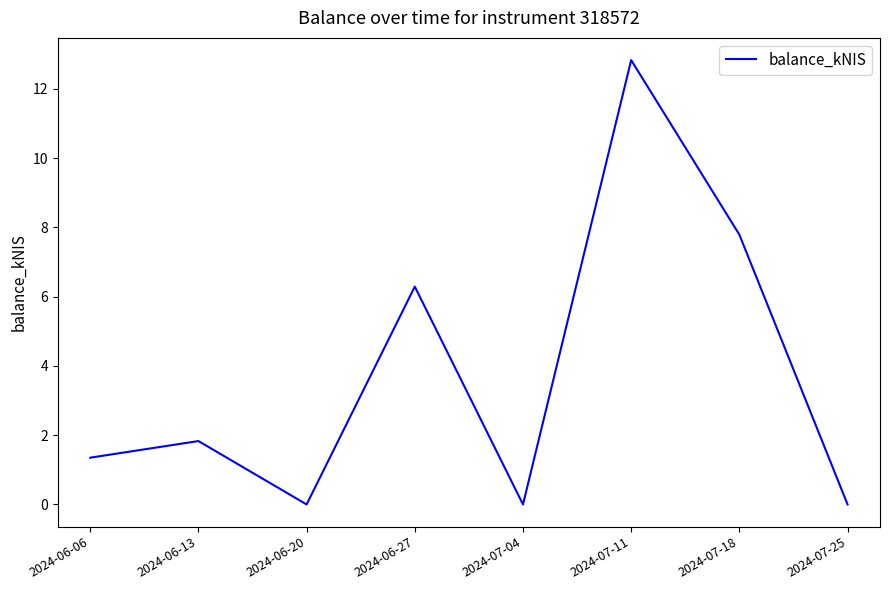

What position from the right is 2024-06-20?

6